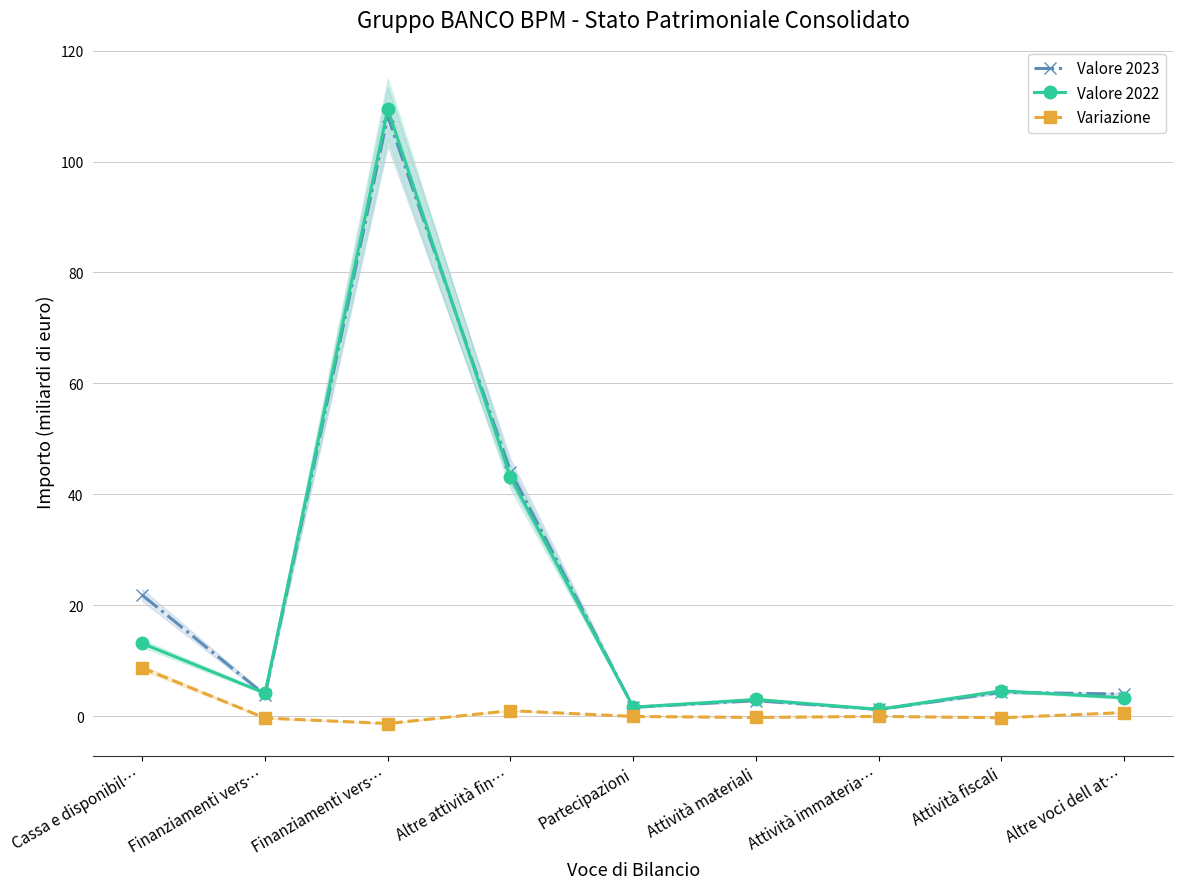

True or false: Valore 2023 and Variazione cross at least once.

False